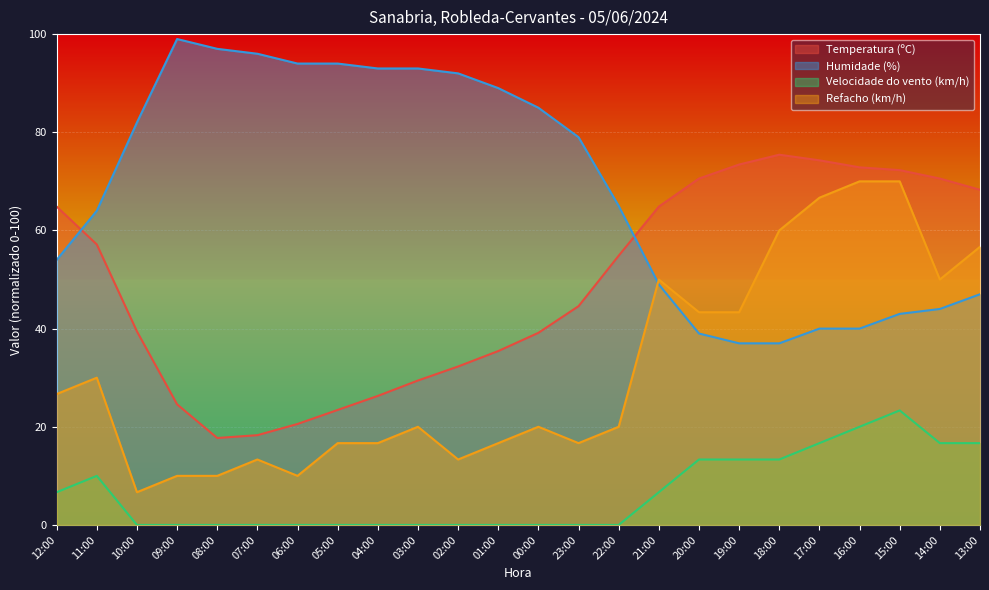

Does the chart display data point markers on the line(s)?

No